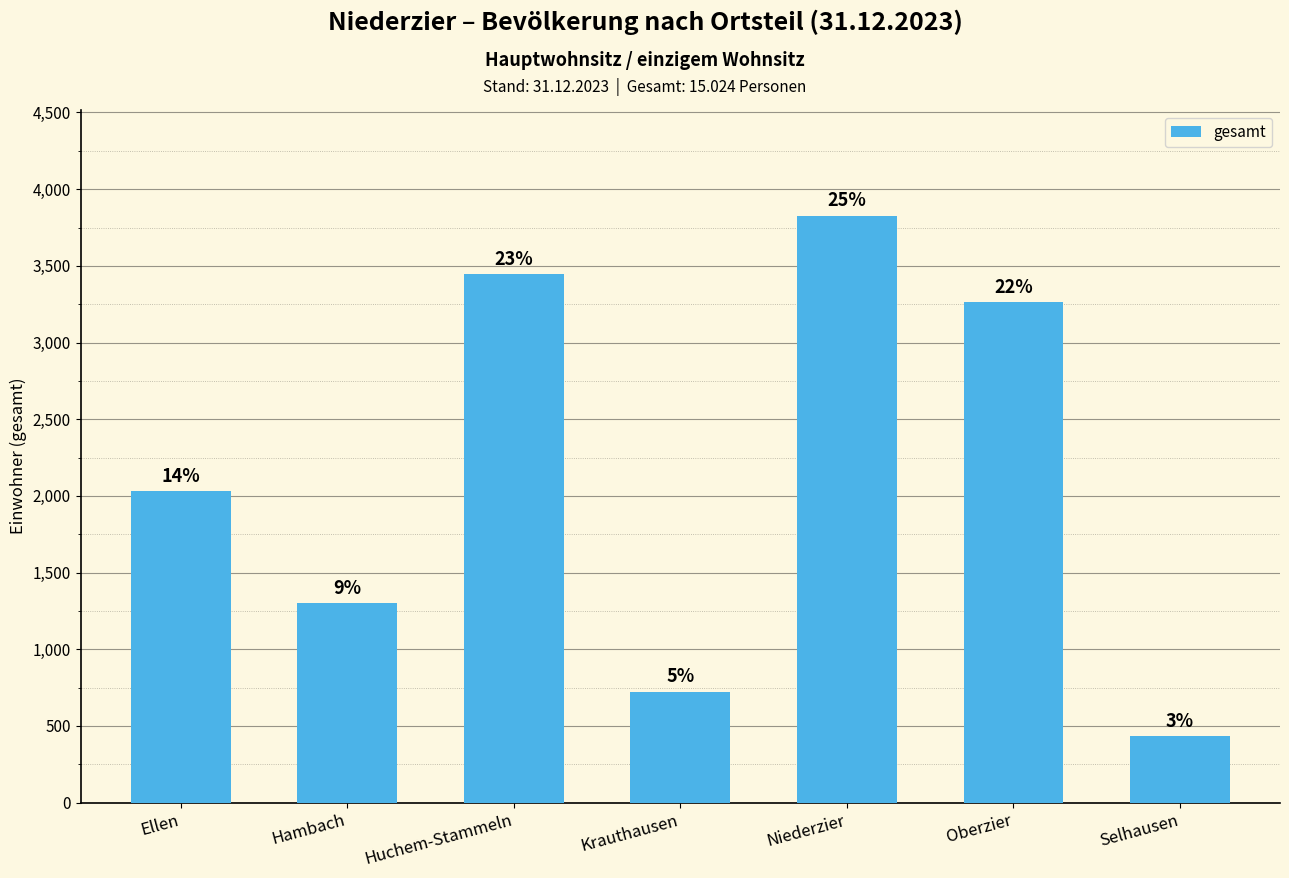

What is the difference between the maximum and minimum values?

3394